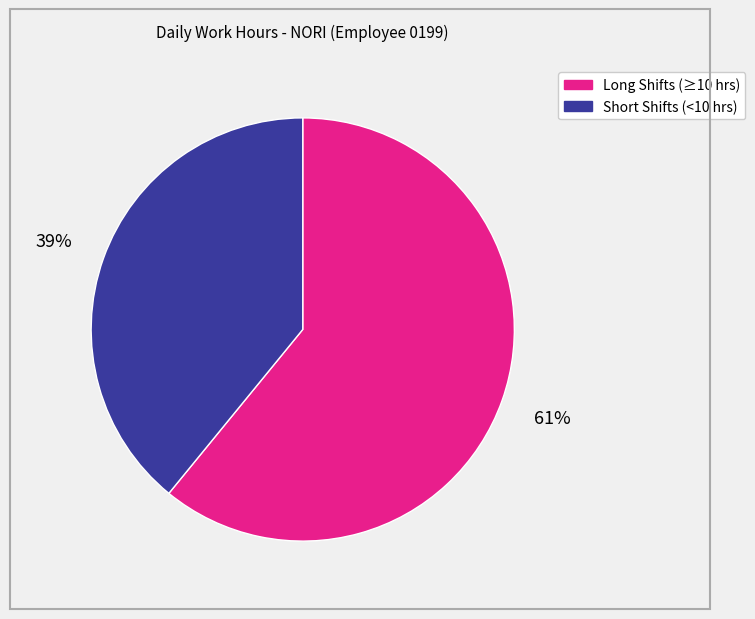

To the nearest percent, what is the average slice percentage?

50%